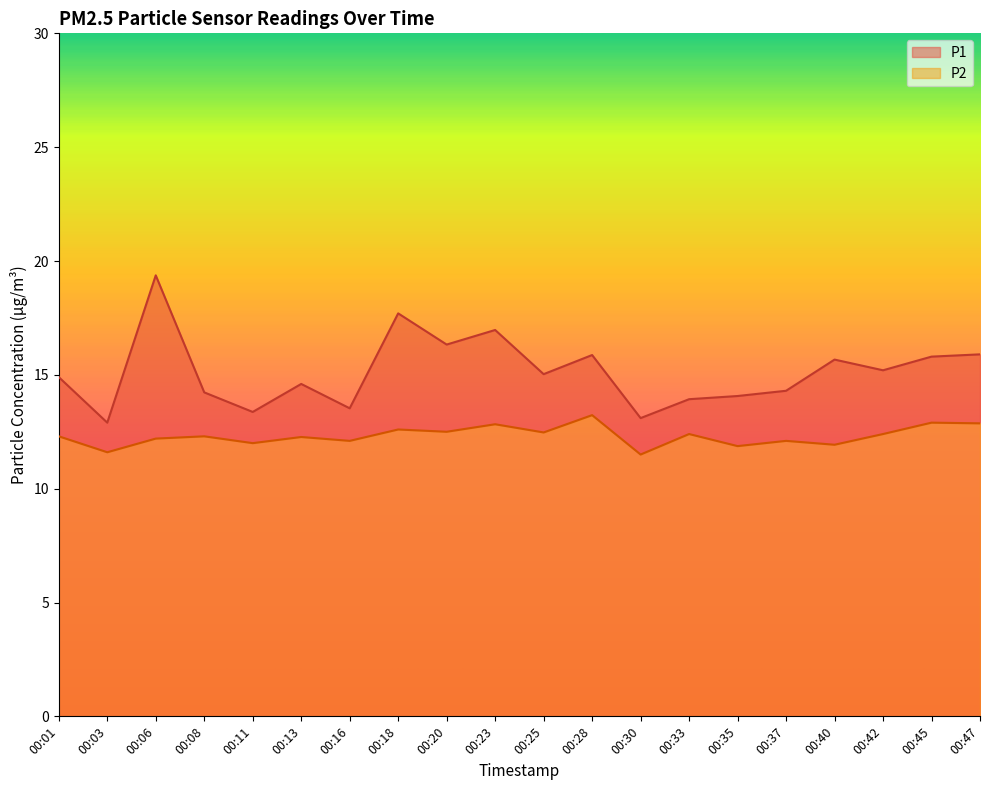

List the labels in order of P1 value, largest first.

00:06, 00:18, 00:23, 00:20, 00:47, 00:28, 00:45, 00:40, 00:42, 00:25, 00:01, 00:13, 00:37, 00:08, 00:35, 00:33, 00:16, 00:11, 00:30, 00:03